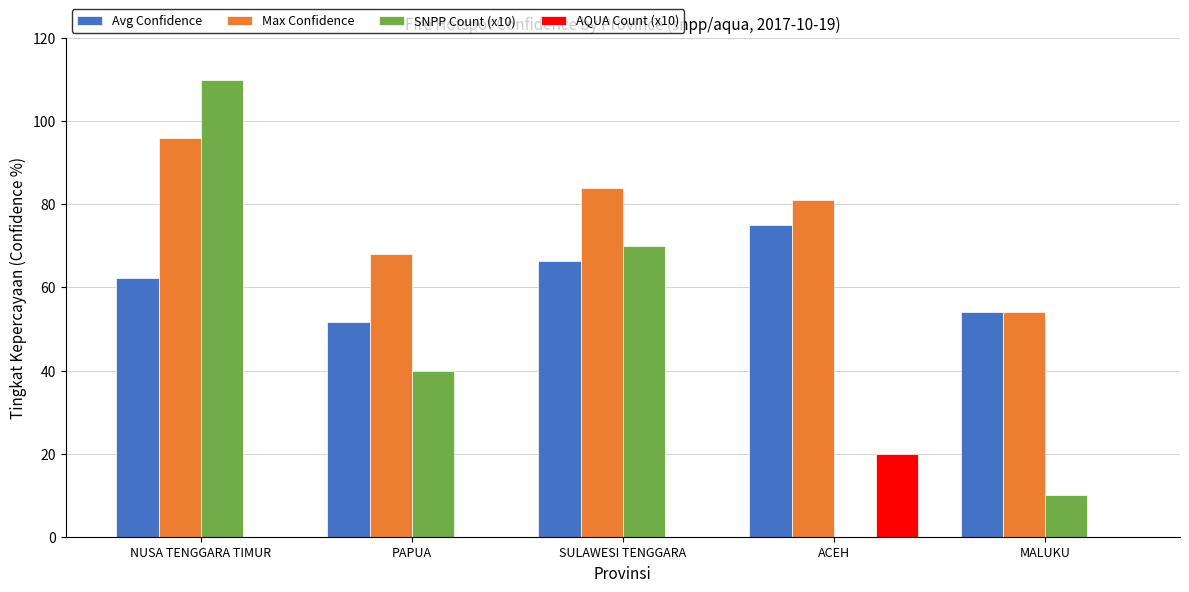

The Avg Confidence series shows 29.7 at SULAWESI TENGGARA. True or false?

False